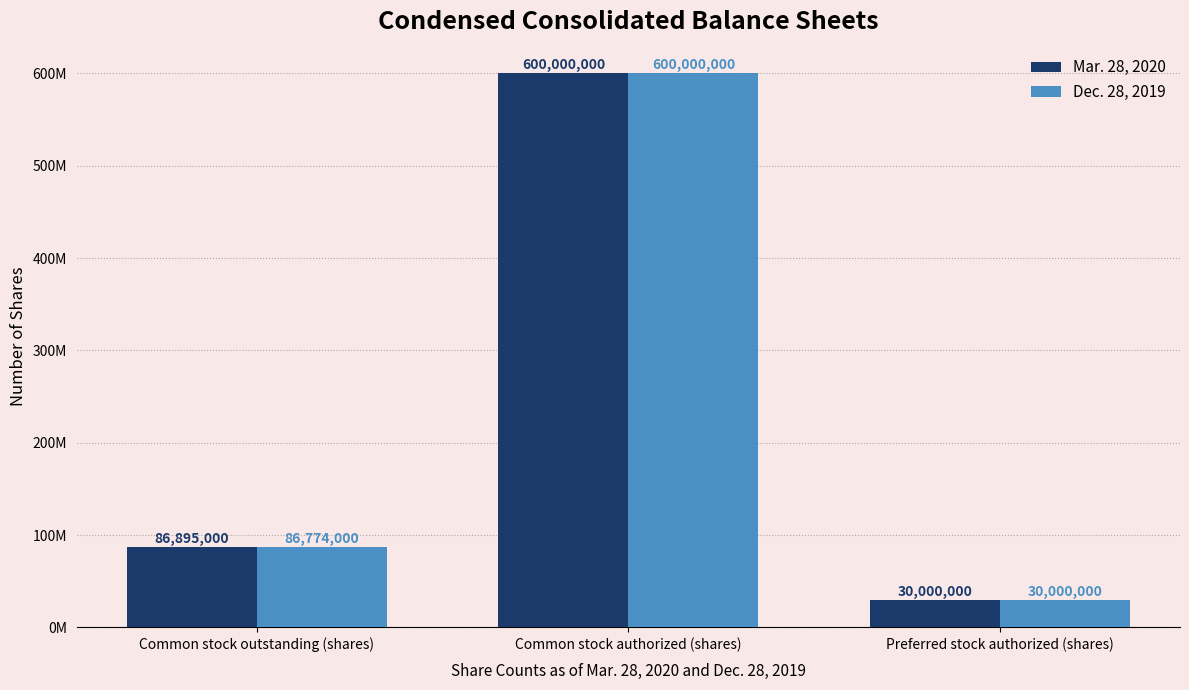

Is it true that Dec. 28, 2019 equals 30000000 at Preferred stock authorized (shares)?

True